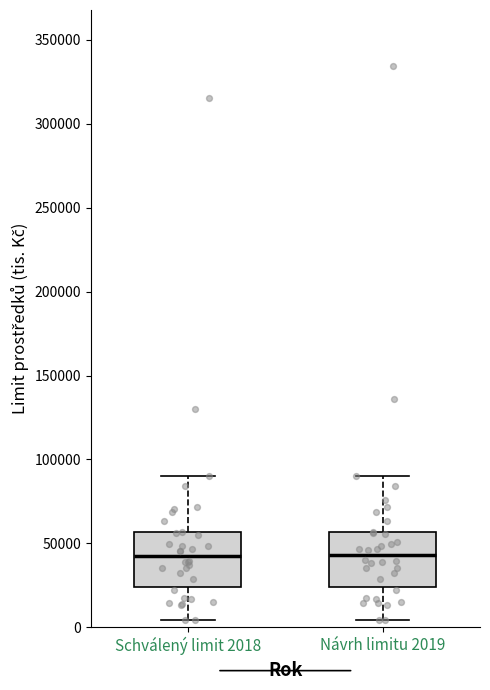

Where does the lower whisker of the box for Návrh limitu 2019 end on the y-axis? The values are not printed on the chart, so give them approximately, as read against the axis.

5000